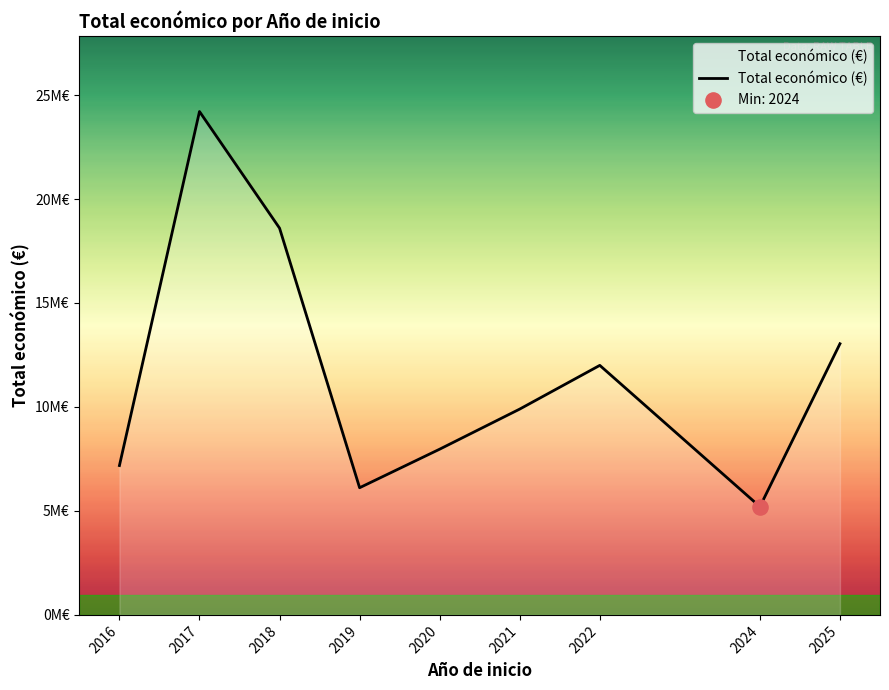

Is this an area chart (filled region under the line)?

Yes